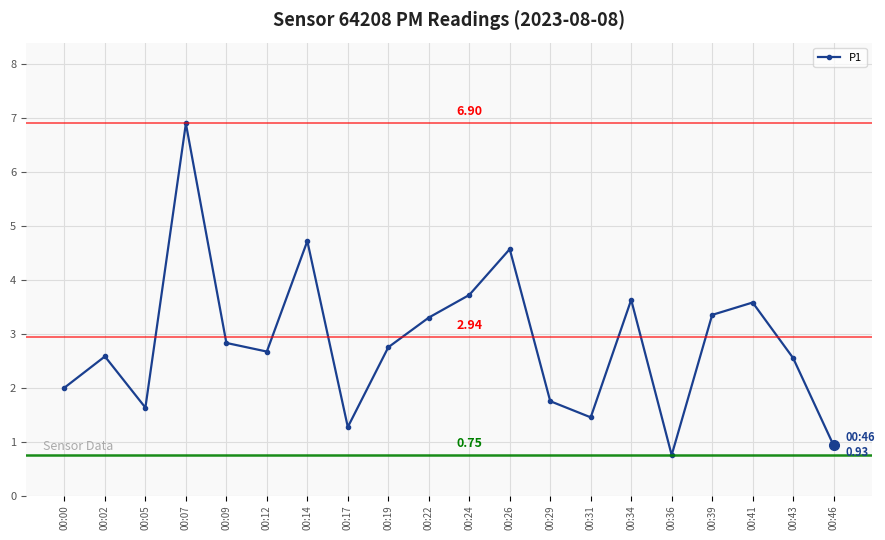

What is the smallest value displayed?

0.8